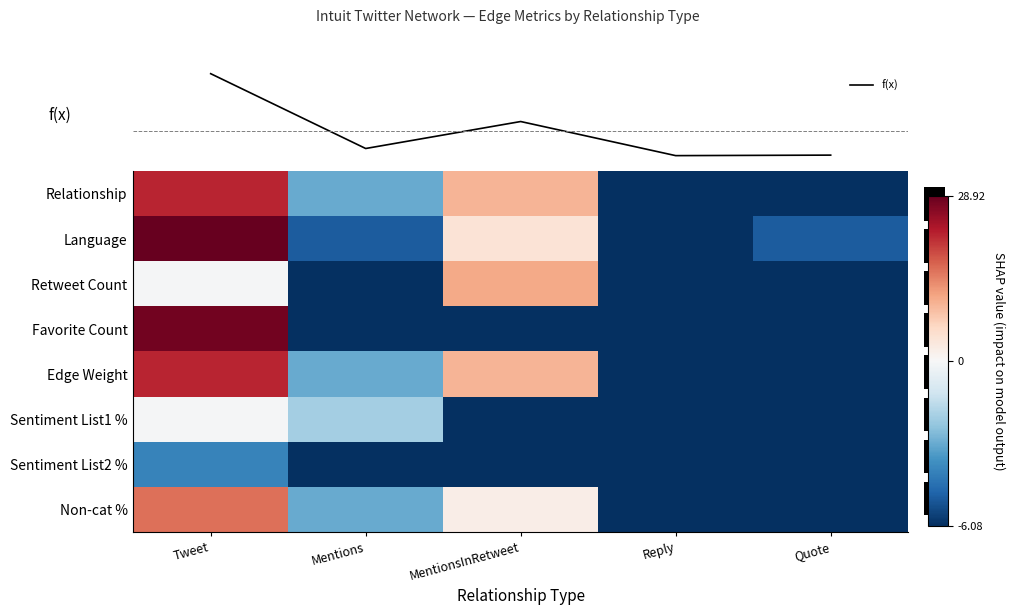

What is the difference between the maximum and minimum values in the f(x) series?

161.0